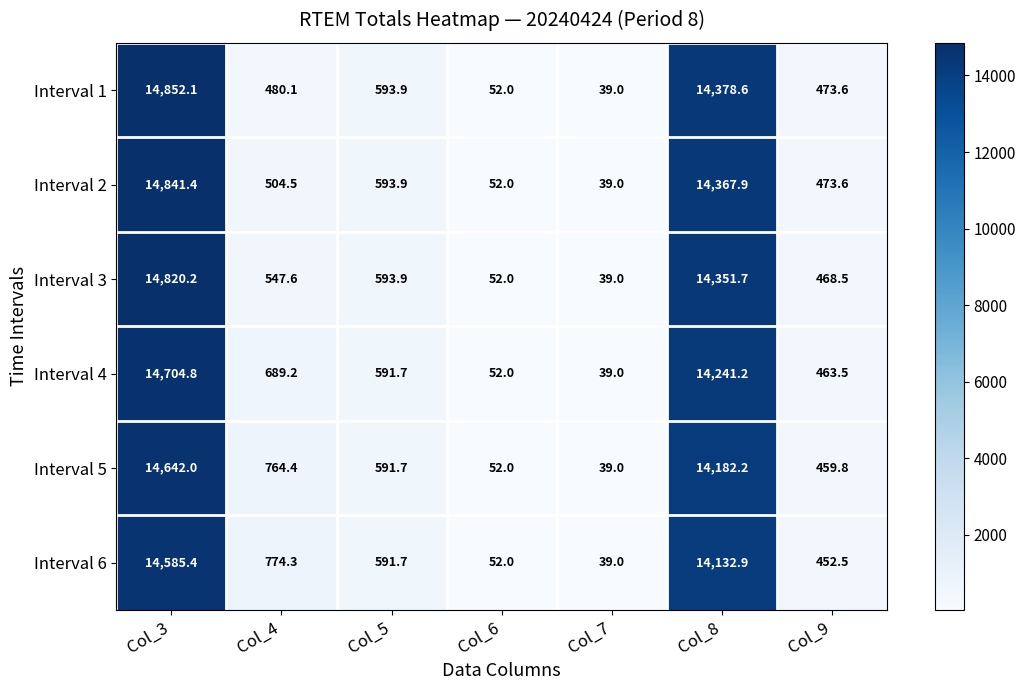

Which category has the lowest value across all series?

Col_7